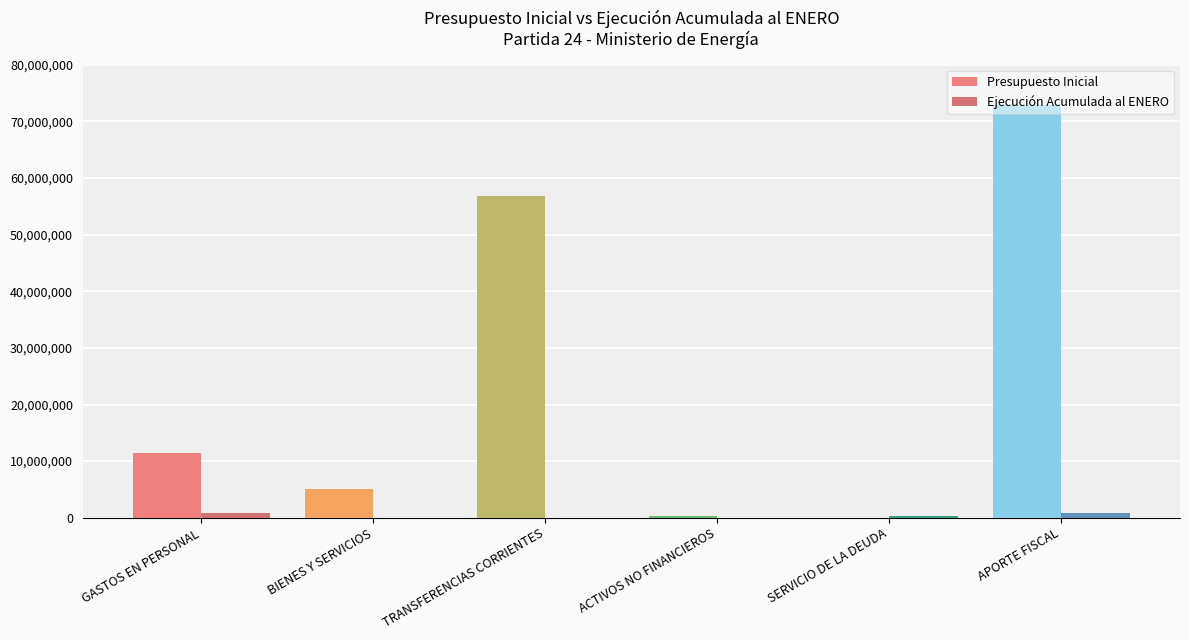

Is the value of Ejecución Acumulada al ENERO at BIENES Y SERVICIOS greater than the value of Presupuesto Inicial at GASTOS EN PERSONAL?

No